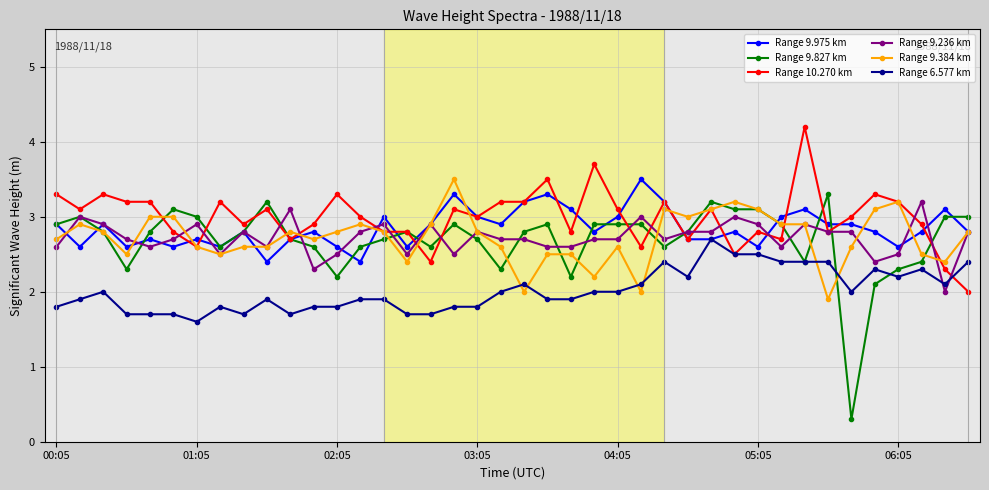

At how many categories does at least one series exceed 1?

40